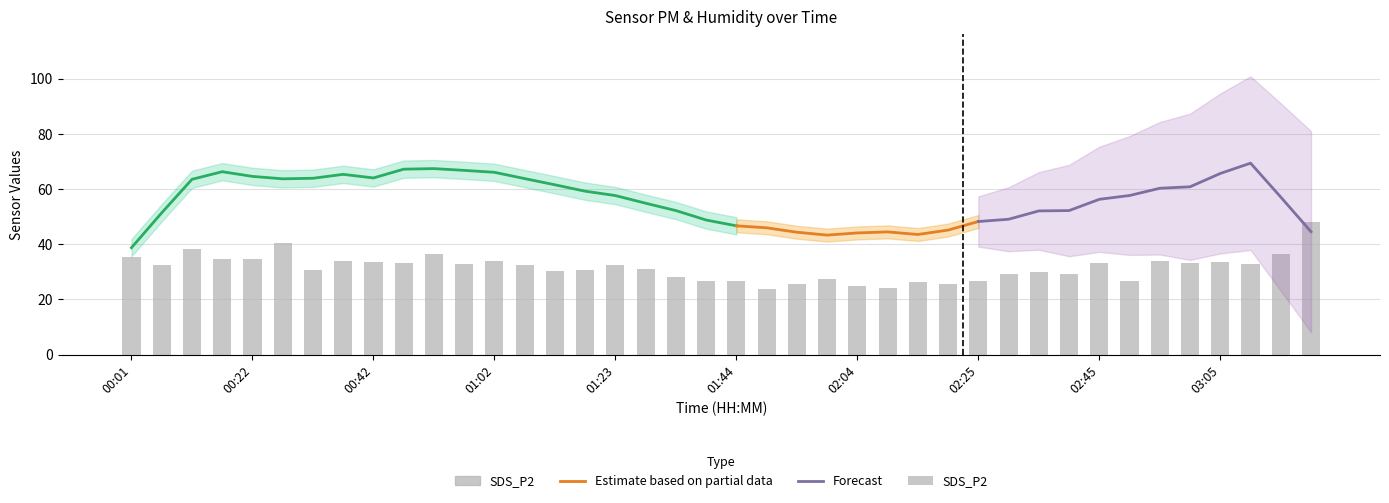

What is the difference between the highest and lowest values at 00:11?

35.0